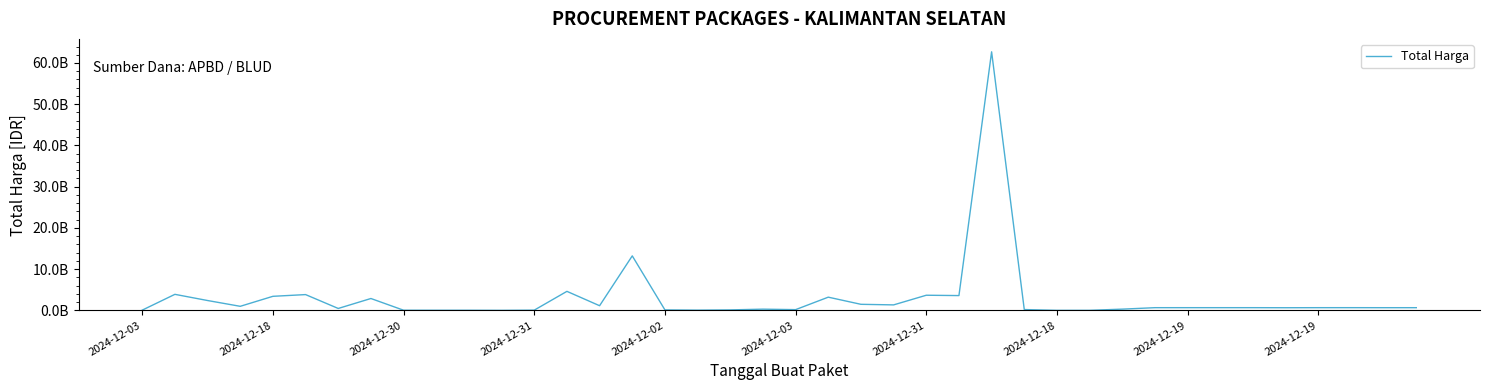

What is the difference between the maximum and minimum values?

62702800800